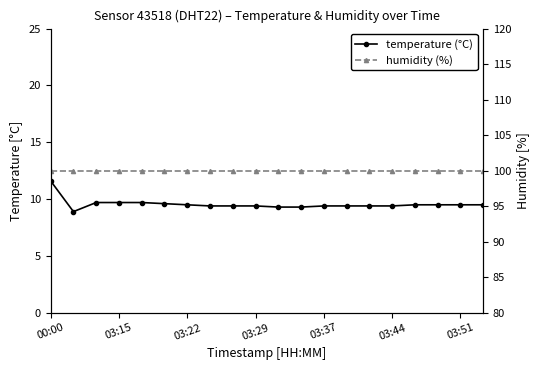

How many interior local valleys does the temperature (°C) series have?

1